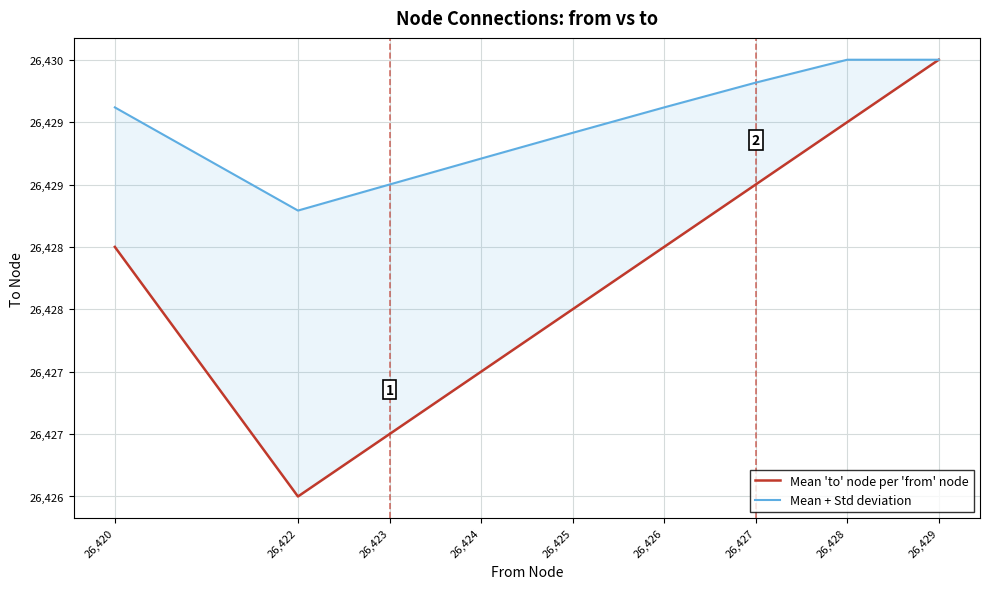

The value of Mean 'to' node per 'from' node at 26,429 is 37580.9. True or false?

False